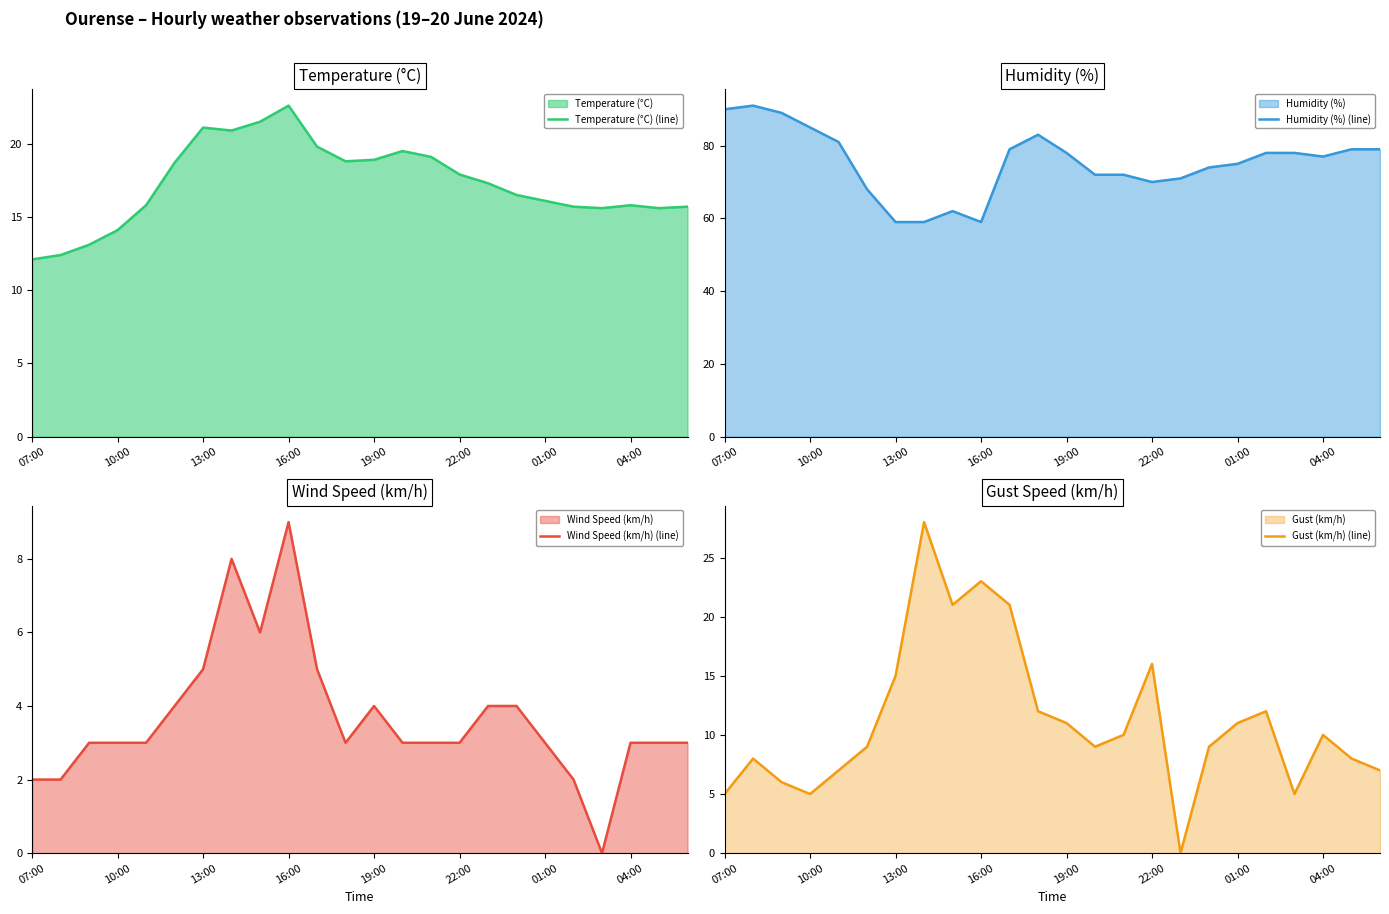

At which label is Gust (km/h) (line) closest to 14?

13:00